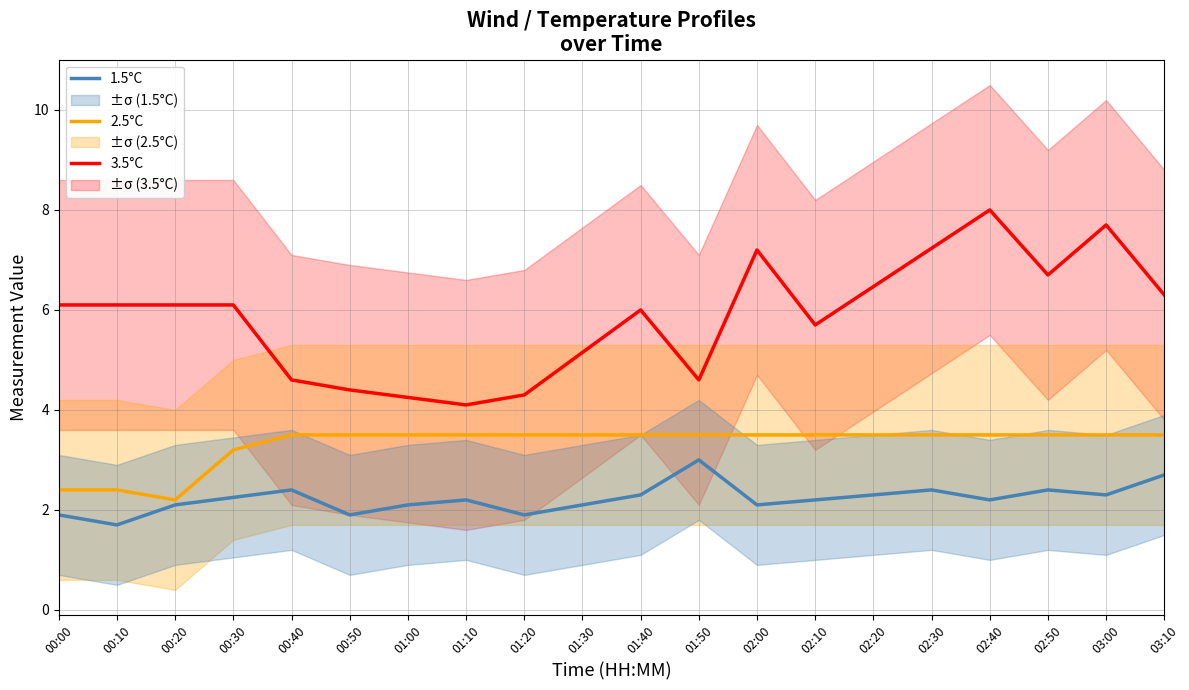

Reading left to right, list all the values displayed in this chart.

3.5°C: 00:00=6.1	00:10=6.1	00:20=6.1	00:30=6.1	00:40=4.6	00:50=4.4	01:00=4.2	01:10=4.1	01:20=4.3	01:30=5.2	01:40=6.0	01:50=4.6	02:00=7.2	02:10=5.7	02:20=6.5	02:30=7.2	02:40=8.0	02:50=6.7	03:00=7.7	03:10=6.3
2.5°C: 00:00=2.4	00:10=2.4	00:20=2.2	00:30=3.2	00:40=3.5	00:50=3.5	01:00=3.5	01:10=3.5	01:20=3.5	01:30=3.5	01:40=3.5	01:50=3.5	02:00=3.5	02:10=3.5	02:20=3.5	02:30=3.5	02:40=3.5	02:50=3.5	03:00=3.5	03:10=3.5
1.5°C: 00:00=1.9	00:10=1.7	00:20=2.1	00:30=2.2	00:40=2.4	00:50=1.9	01:00=2.1	01:10=2.2	01:20=1.9	01:30=2.1	01:40=2.3	01:50=3.0	02:00=2.1	02:10=2.2	02:20=2.3	02:30=2.4	02:40=2.2	02:50=2.4	03:00=2.3	03:10=2.7